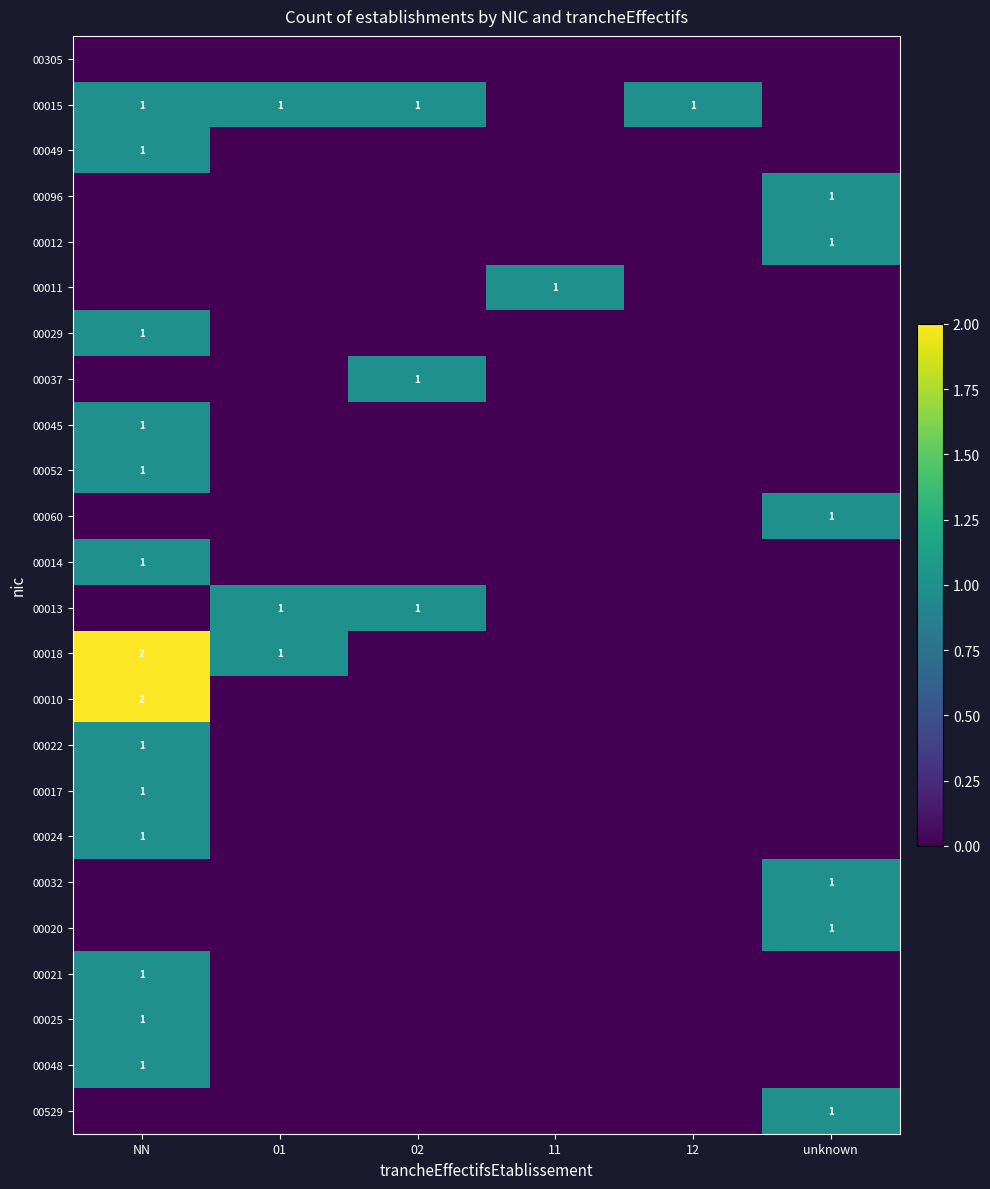

True or false: 00018 has a value of 1 at 01.

True